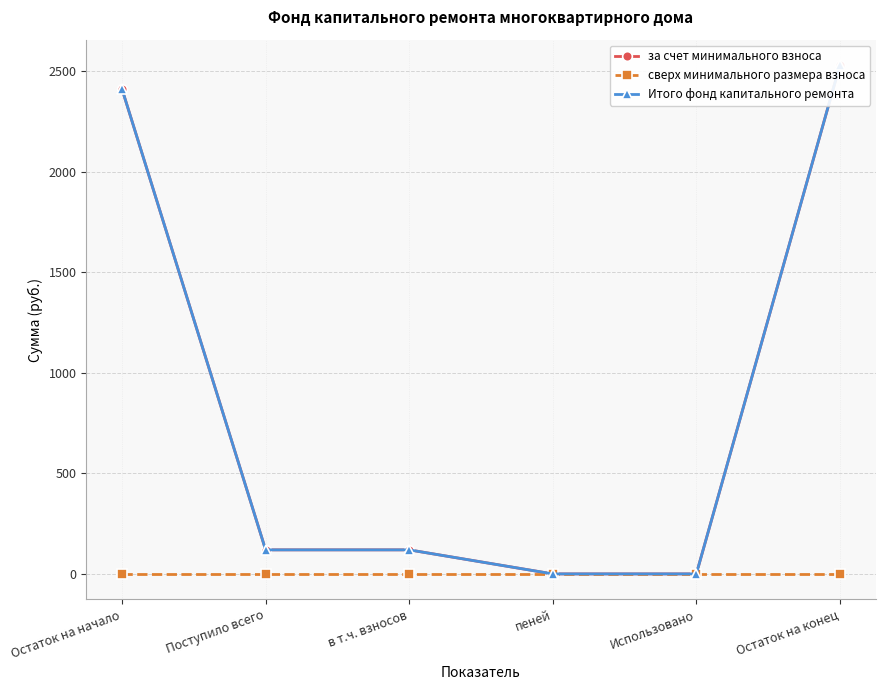

At which category does the chart reach its peak across all series?

Остаток на конец